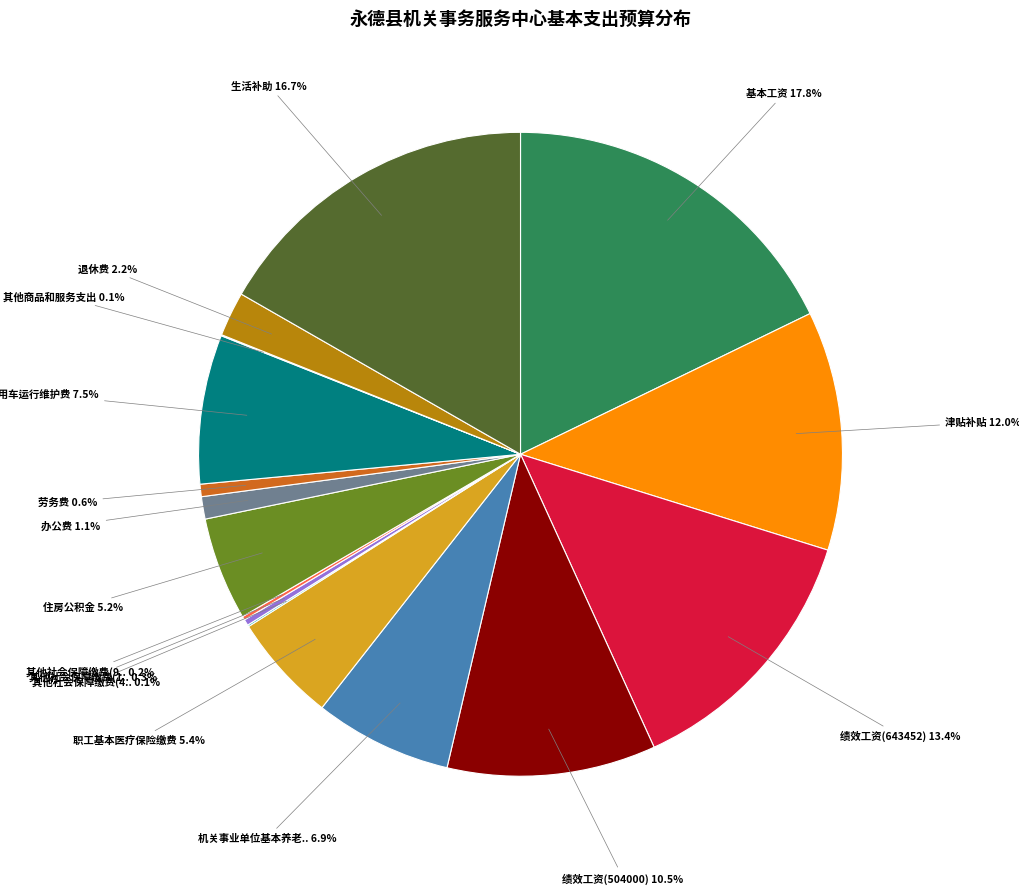

Is there a majority slice in this chart?

No